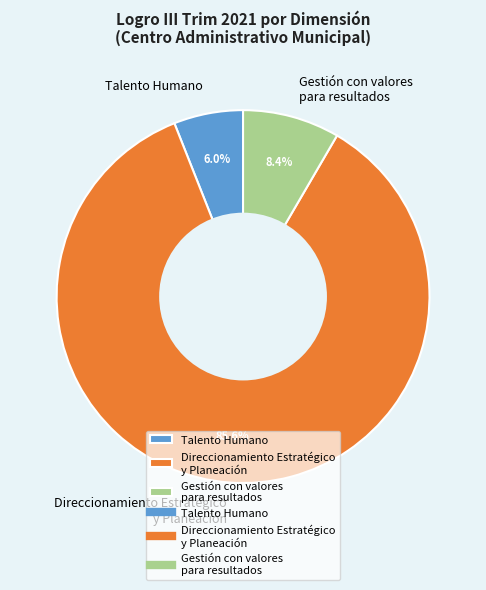

Rank the categories by value from highest to lowest.

Direccionamiento Estratégico y Planeación, Gestión con valores para resultados, Talento Humano